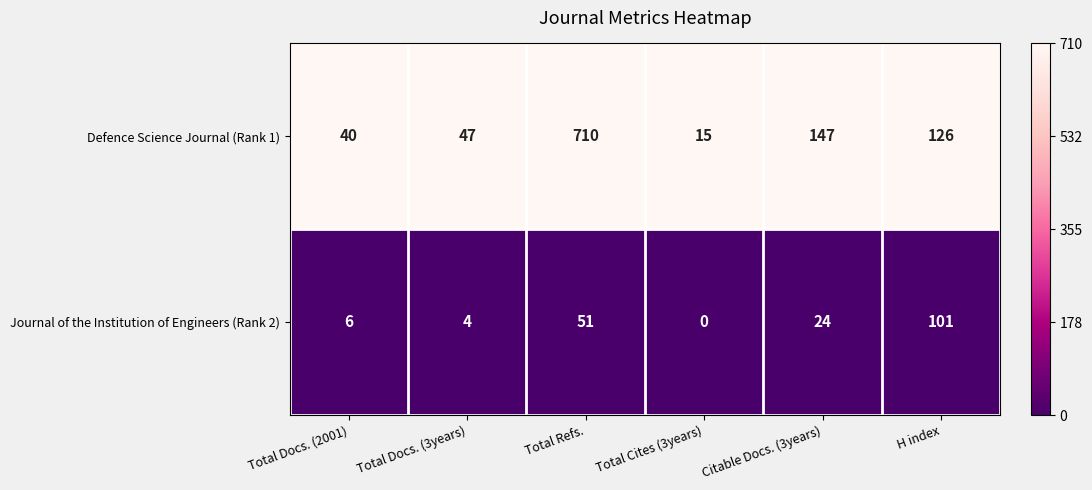

Reading right to left, list all the values displayed in this chart.

Defence Science Journal (Rank 1): H index=126	Citable Docs. (3years)=147	Total Cites (3years)=15	Total Refs.=710	Total Docs. (3years)=47	Total Docs. (2001)=40
Journal of the Institution of Engineers (Rank 2): H index=101	Citable Docs. (3years)=24	Total Cites (3years)=0	Total Refs.=51	Total Docs. (3years)=4	Total Docs. (2001)=6